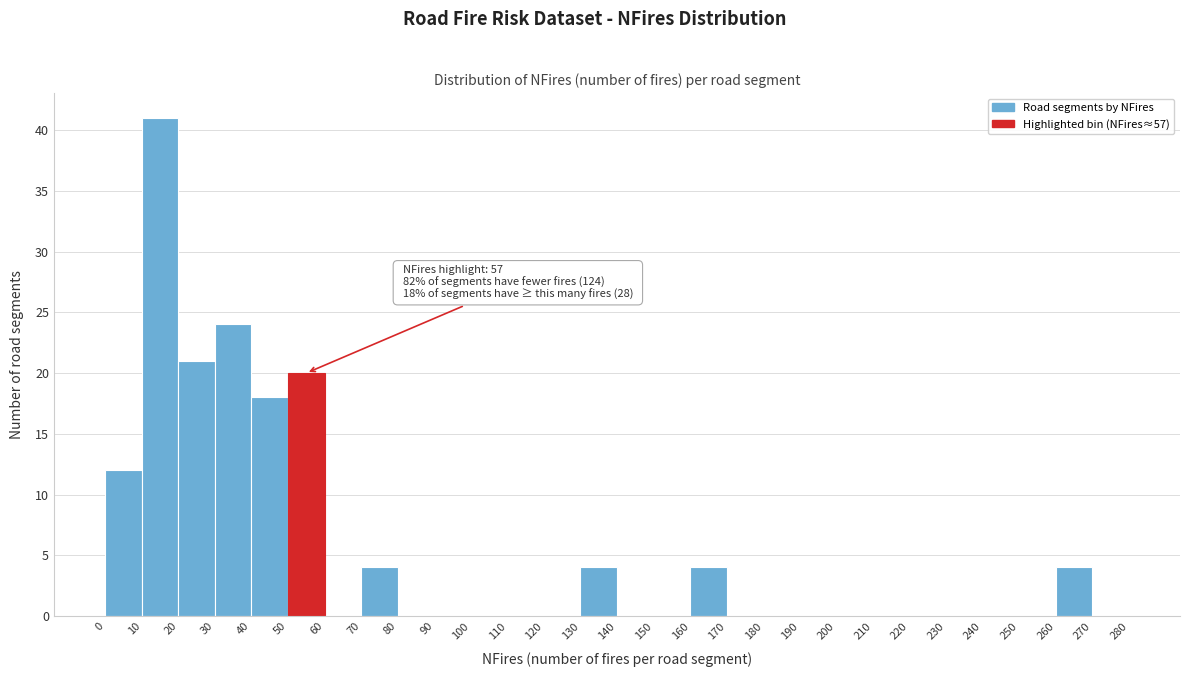

Over which range of the x-axis is the bar tallest?

10 to 20